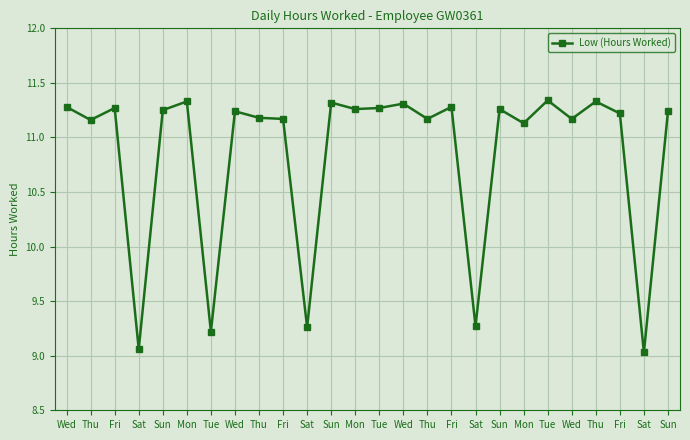

Reading left to right, extract all data points from this chart.

Wed=11.3	Thu=11.2	Fri=11.3	Sat=9.1	Sun=11.2	Mon=11.3	Tue=9.2	Wed=11.2	Thu=11.2	Fri=11.2	Sat=9.3	Sun=11.3	Mon=11.3	Tue=11.3	Wed=11.3	Thu=11.2	Fri=11.3	Sat=9.3	Sun=11.3	Mon=11.1	Tue=11.3	Wed=11.2	Thu=11.3	Fri=11.2	Sat=9.0	Sun=11.2